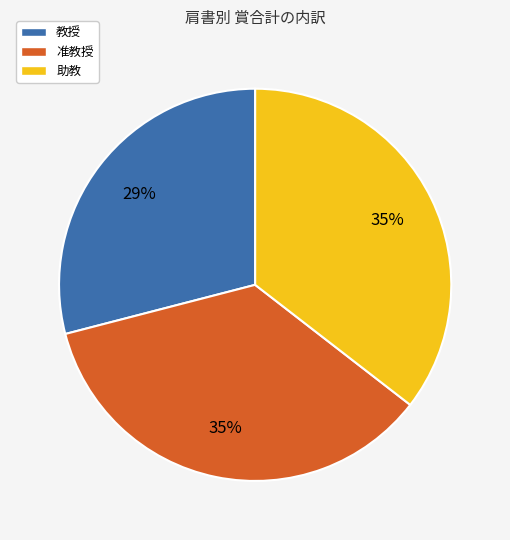

How many segments does this pie chart have?

3